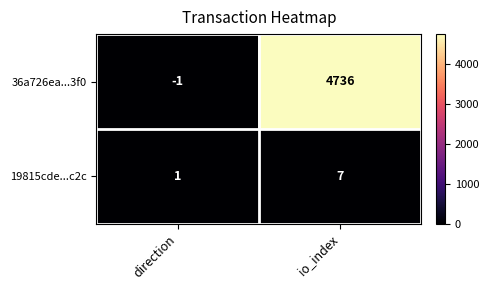

How many series are shown in this chart?

2